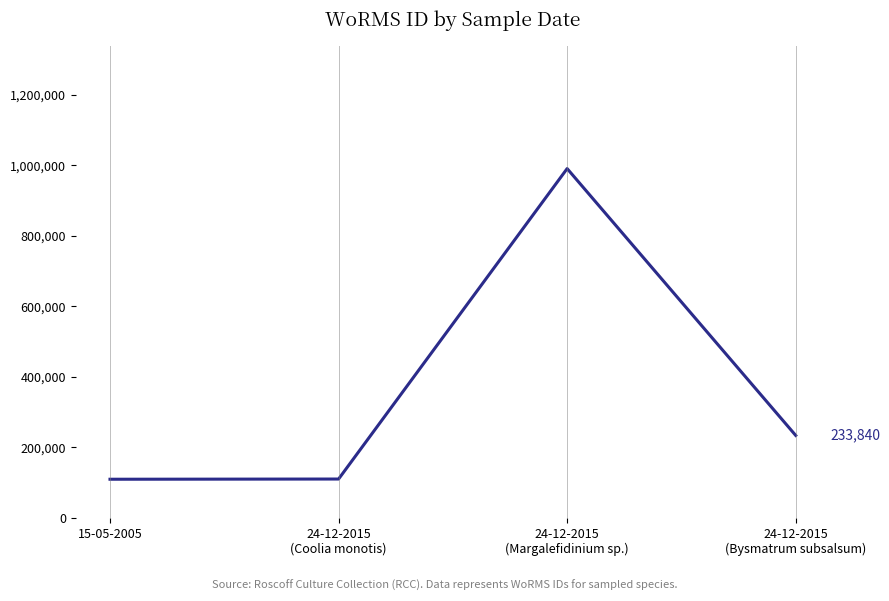

What is the difference between the values at 24-12-2015
(Bysmatrum subsalsum) and 24-12-2015
(Margalefidinium sp.)?

757035